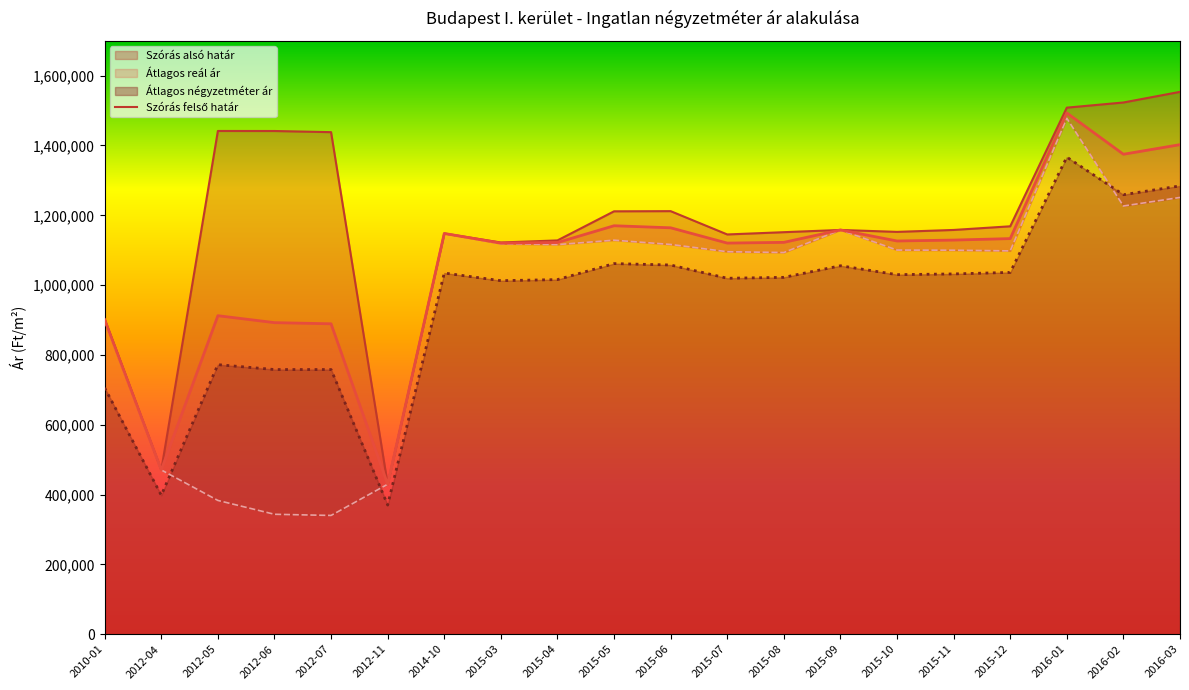

How many intersections are there between Szórás alsó határ and Átlagos négyzetméter ár?

3